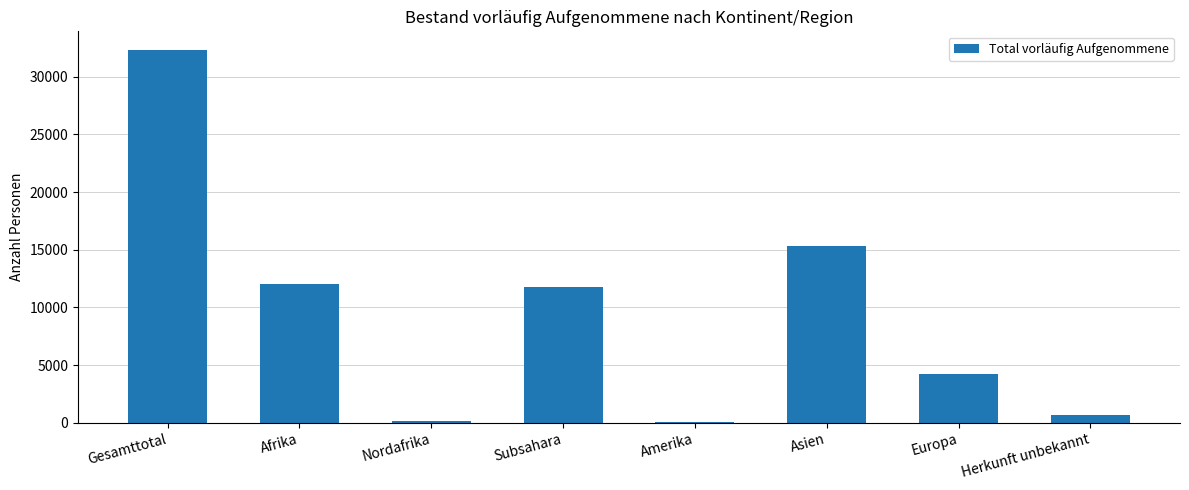

At which label does the data first exceed 11797?

Gesamttotal